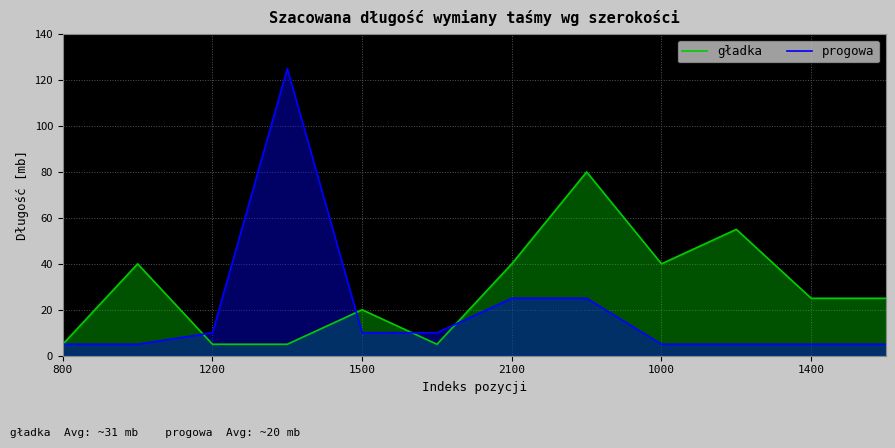

How many distinct data groups are displayed?

2